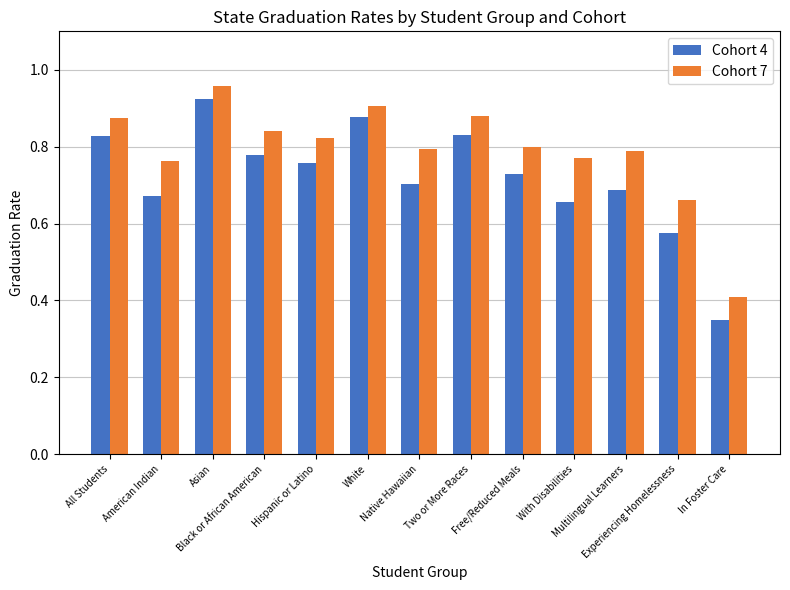

At how many categories does at least one series exceed 0?

13